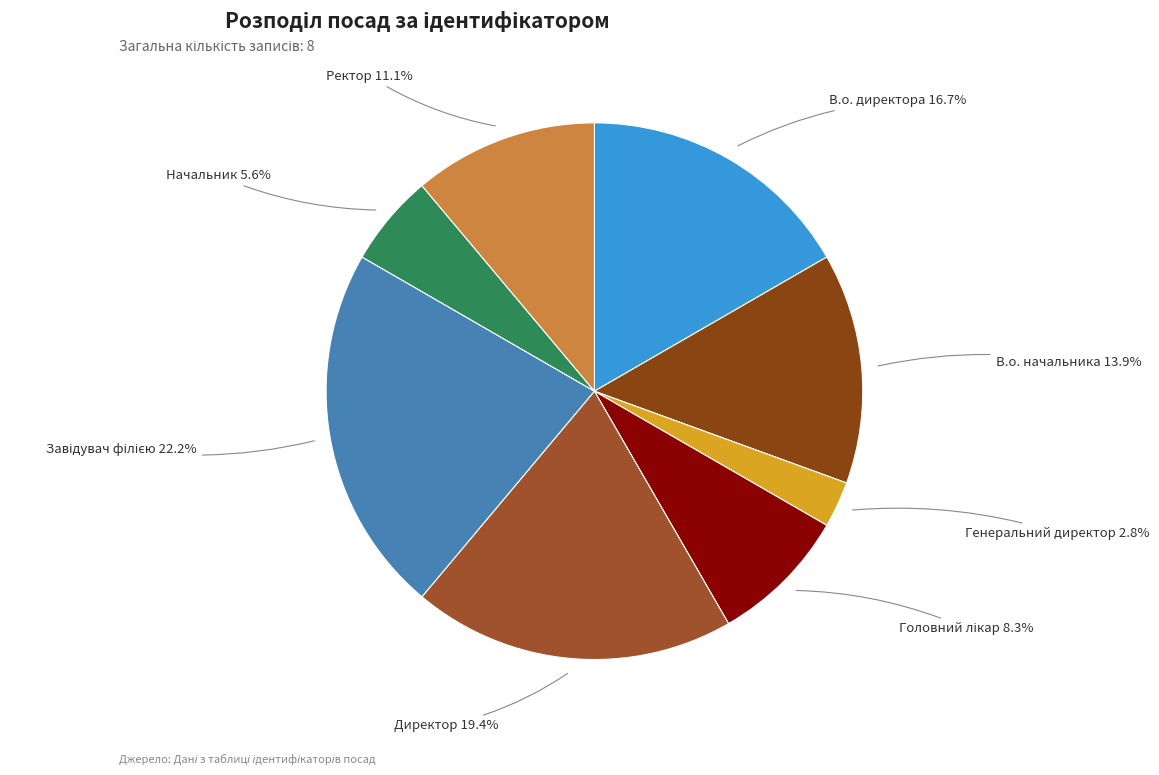

How many slices are in this pie chart?

8